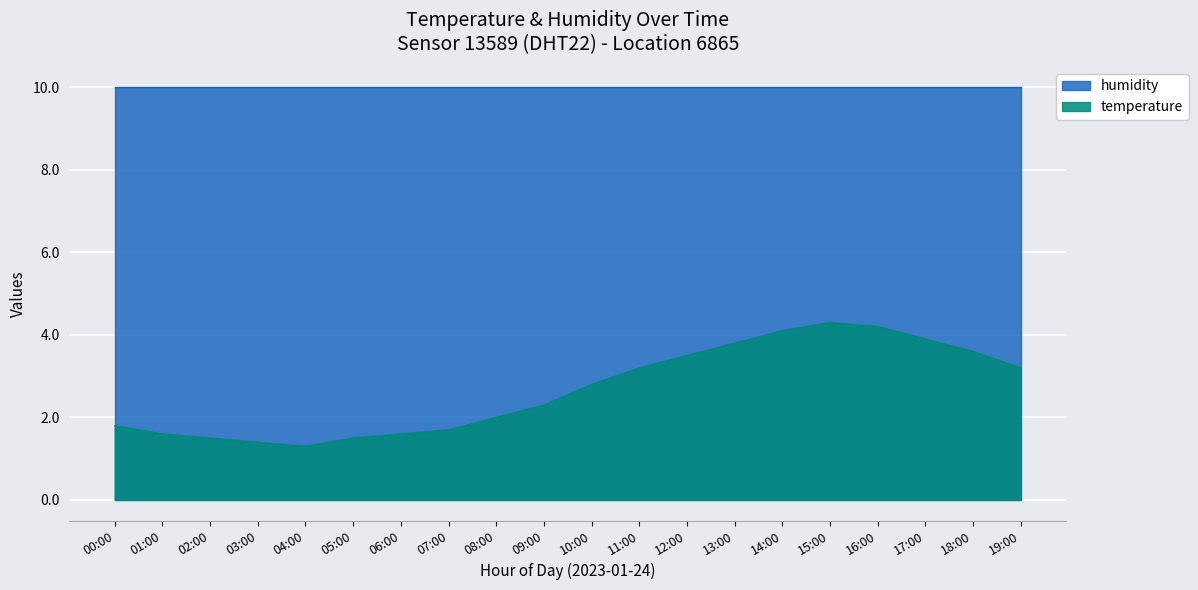

What is the smallest value displayed?

1.3